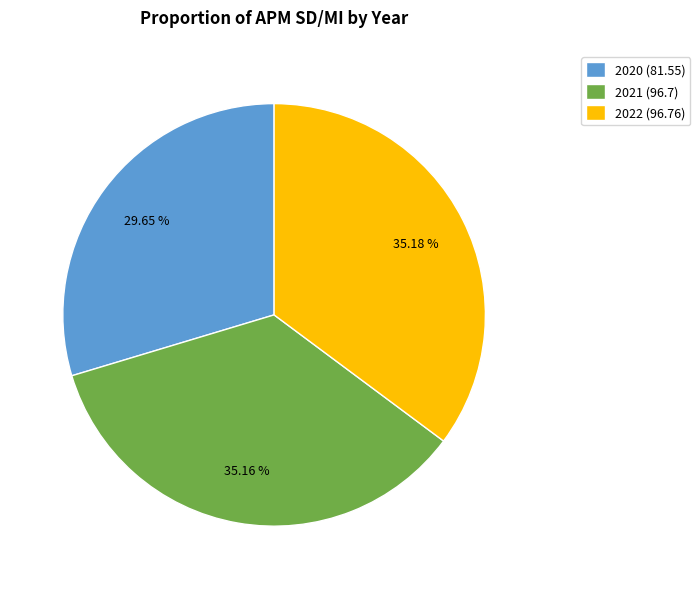

What is the total percentage of 2020 and 2021?

64.8%